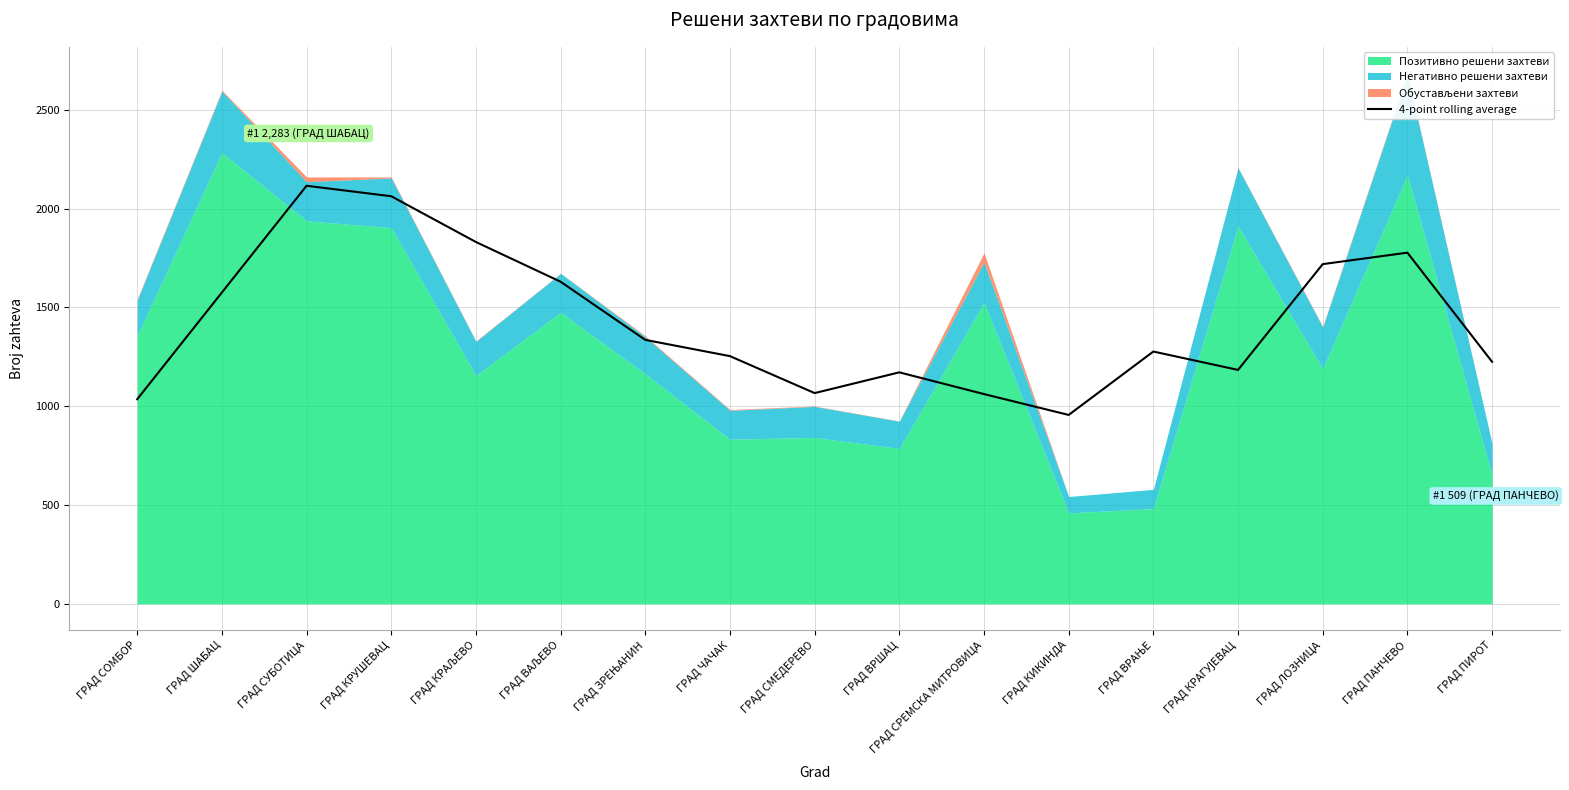

Which label corresponds to the smallest value in the chart?

ГРАД КИКИНДА